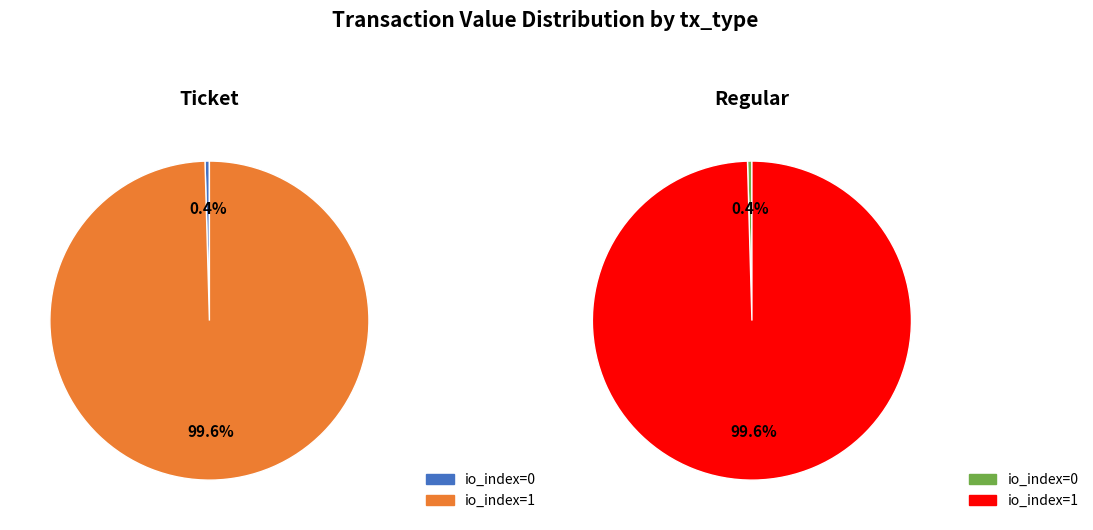

Is there a majority slice in this chart?

Yes